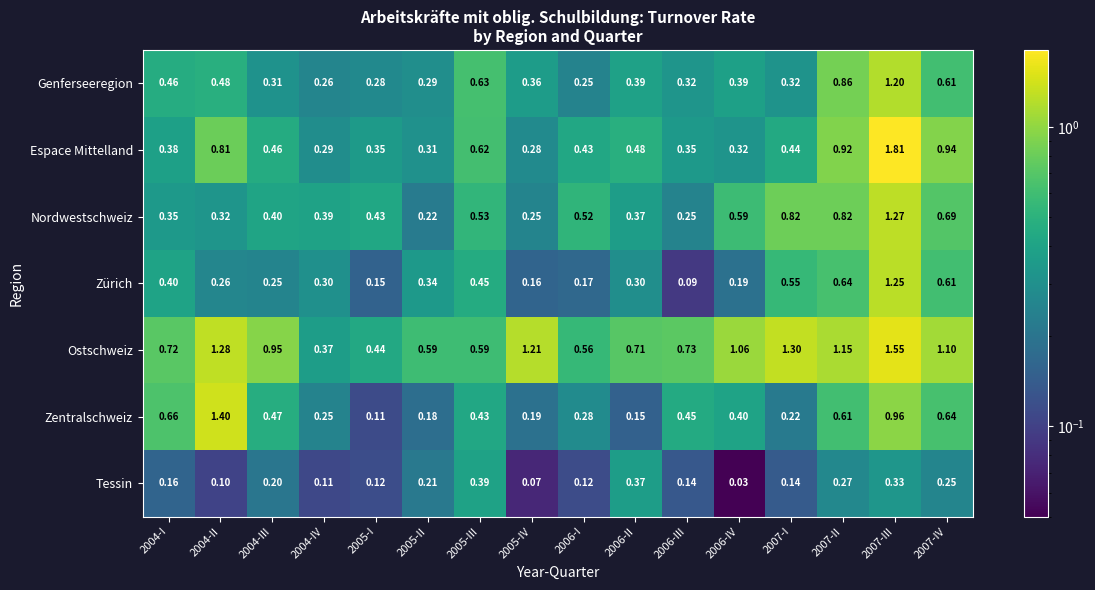

Rank the series at 2005-I from lowest to highest value.

Zentralschweiz, Tessin, Zürich, Genferseeregion, Espace Mittelland, Nordwestschweiz, Ostschweiz